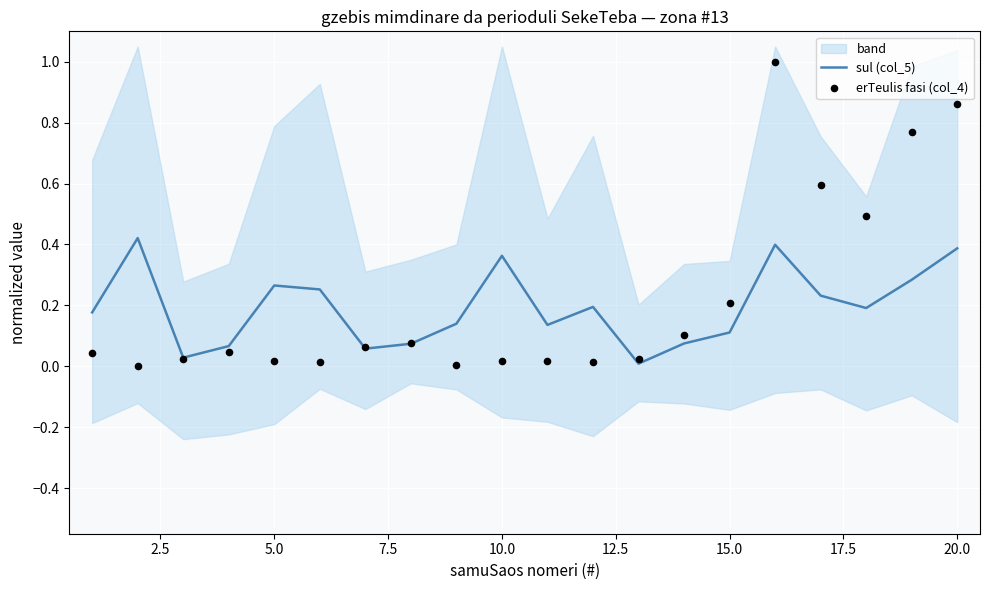

Which series contains the highest Y value?

erTeulis fasi (col_4)